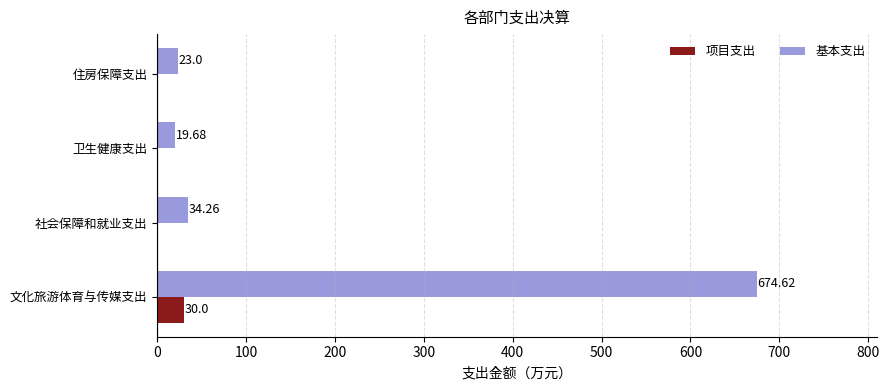

Which series changed the most between 文化旅游体育与传媒支出 and 住房保障支出?

基本支出